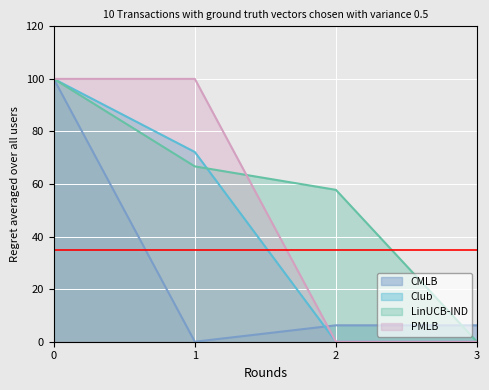

How many values in transactionValue are above zero?

2